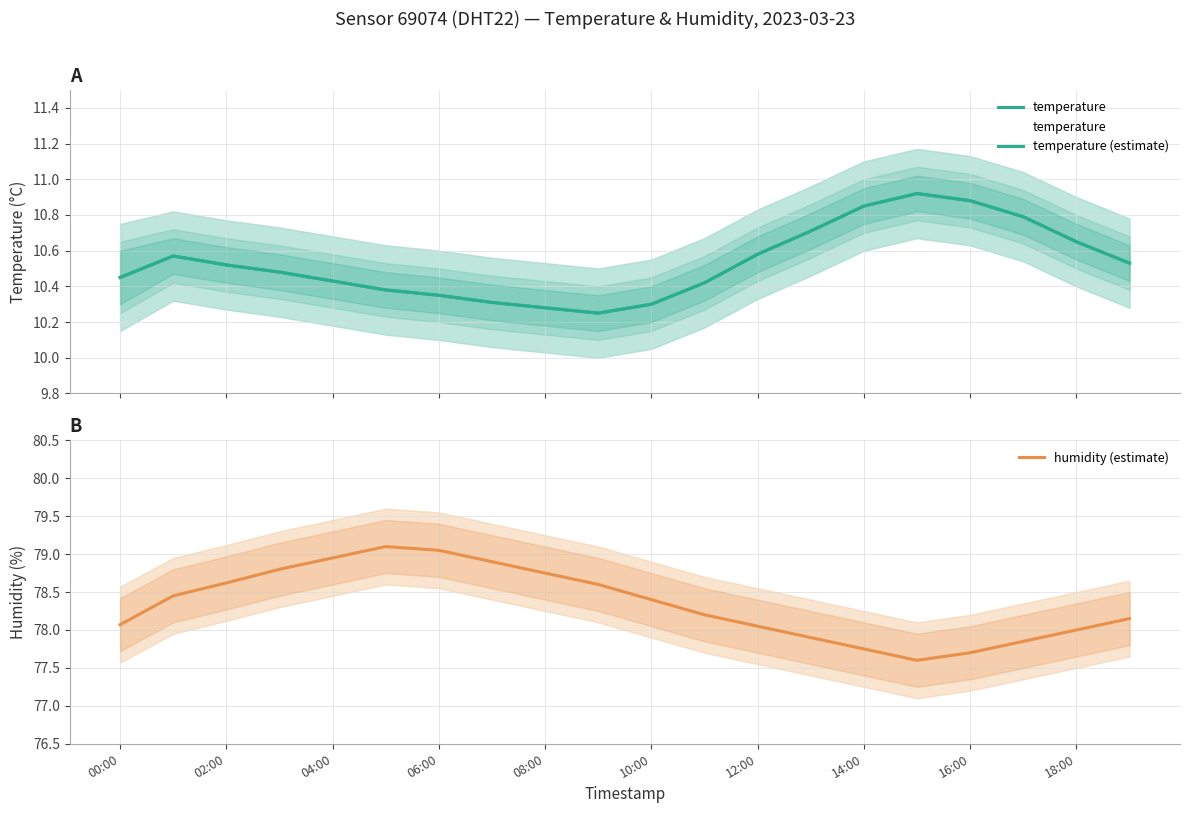

The humidity (estimate) series shows 102.7 at 18:00. True or false?

False